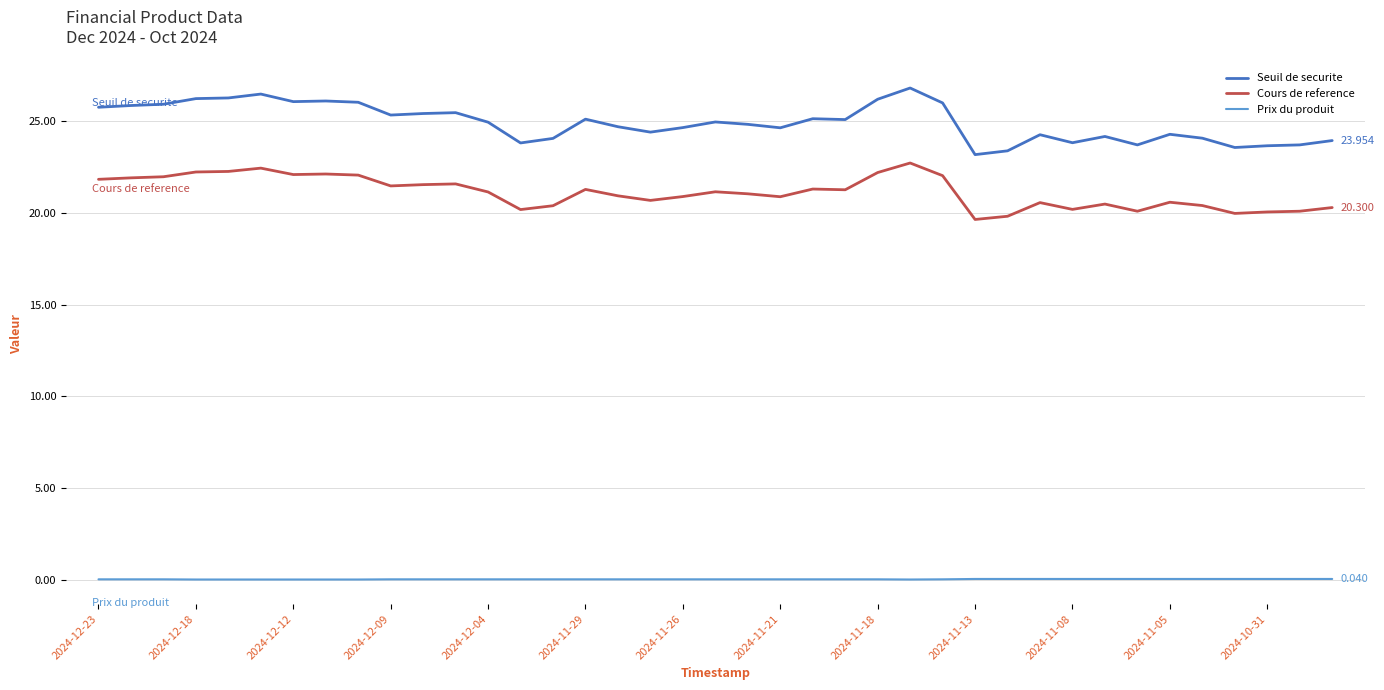

What is the average value of the Seuil de securite series?

24.9